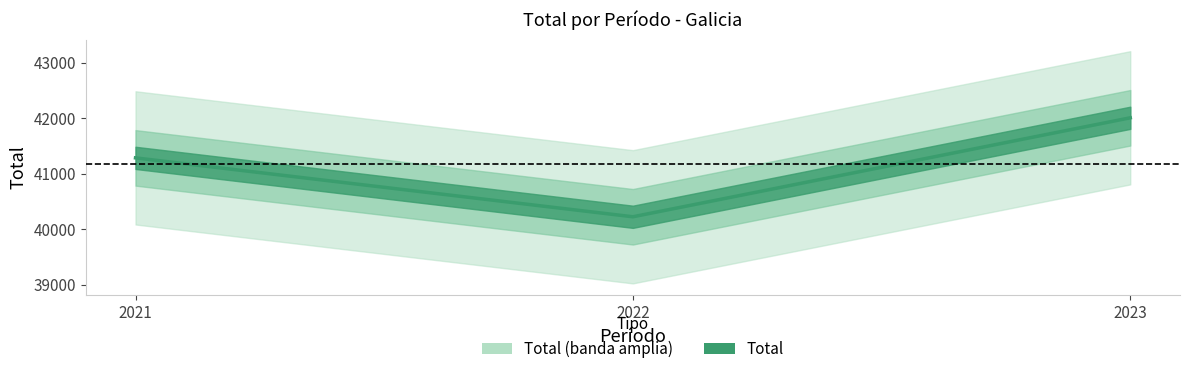

Where is the data nearest to the value 41113?

2021